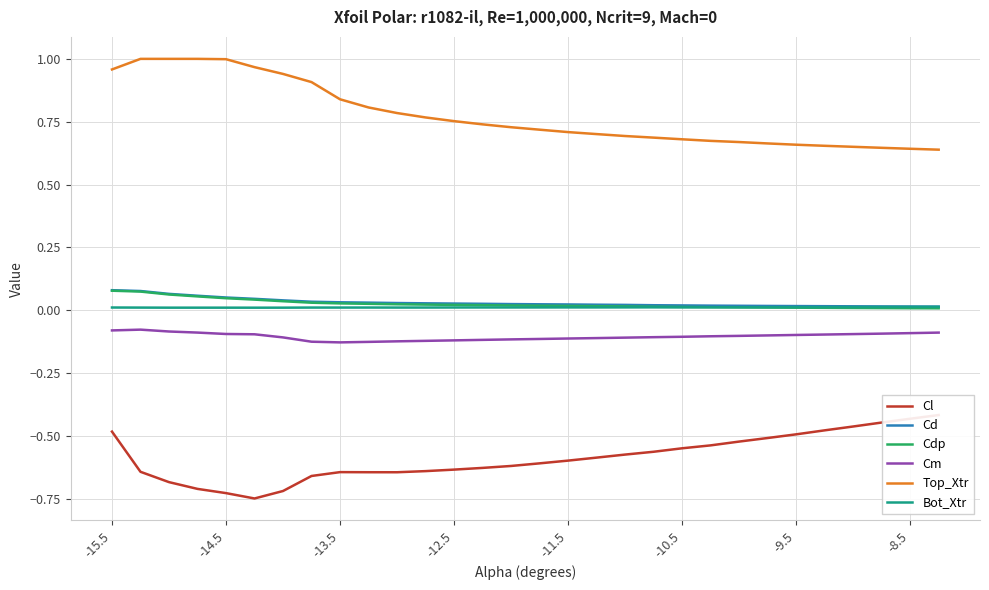

What are all the series names shown in the legend?

Cl, Cd, Cdp, Cm, Top_Xtr, Bot_Xtr